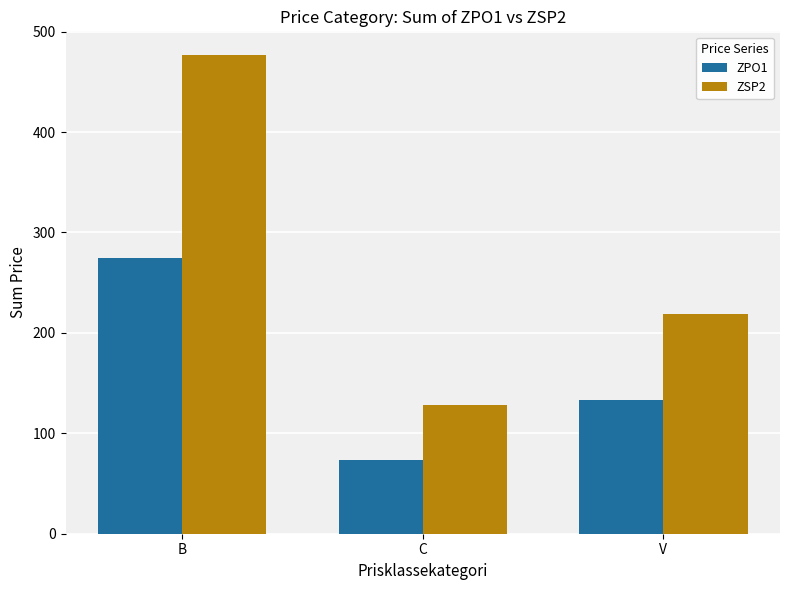

What position from the left is V?

3